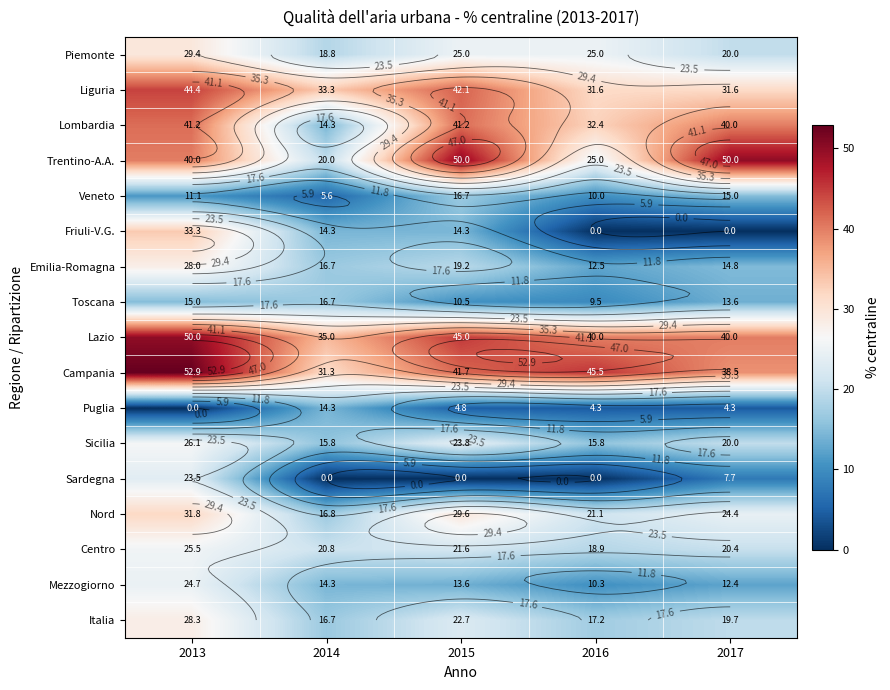

At which label is Lazio closest to 42?

2016